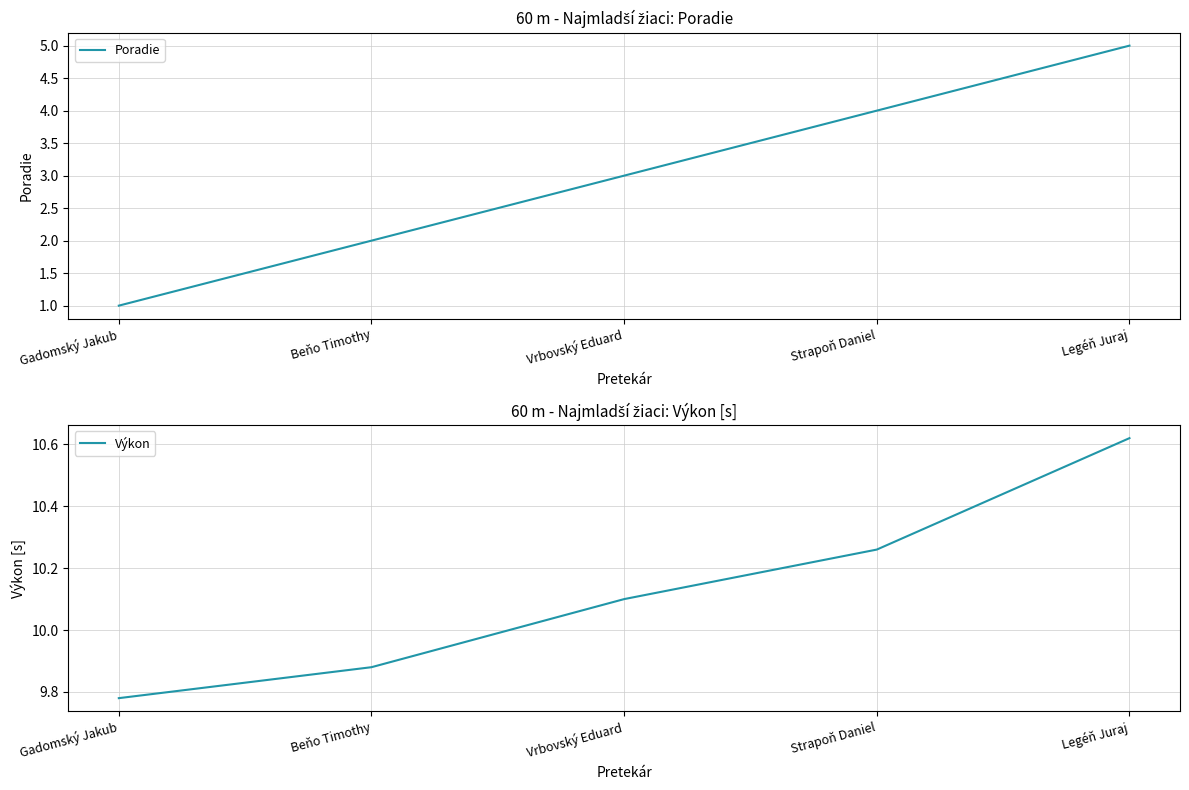

List the series in order of their overall mean, highest first.

Výkon, Poradie